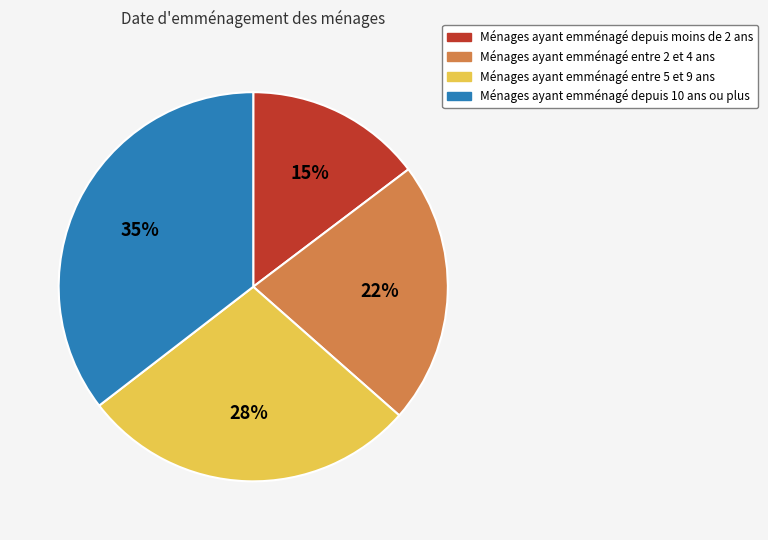

How many slices are in this pie chart?

4